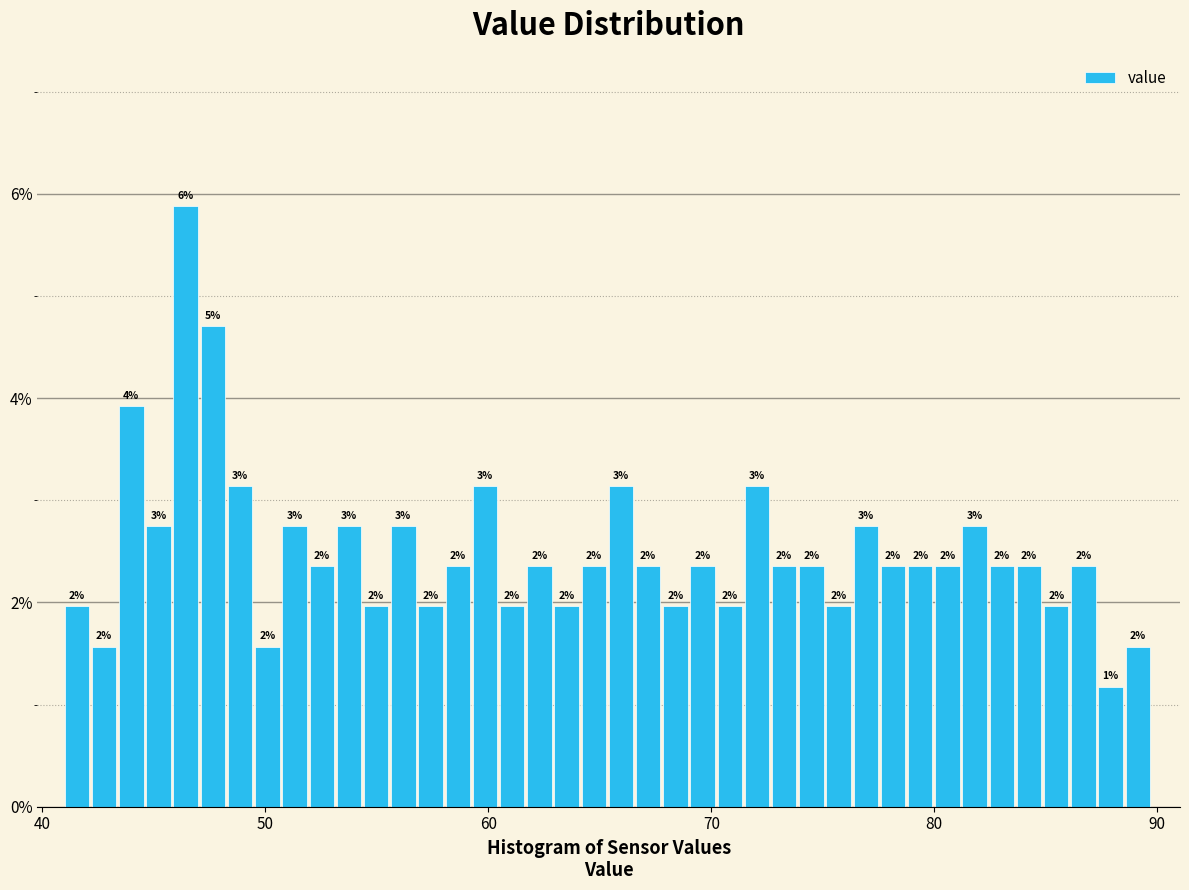

Read against the x-axis, roughly where is the centre of the tallest bar?

46